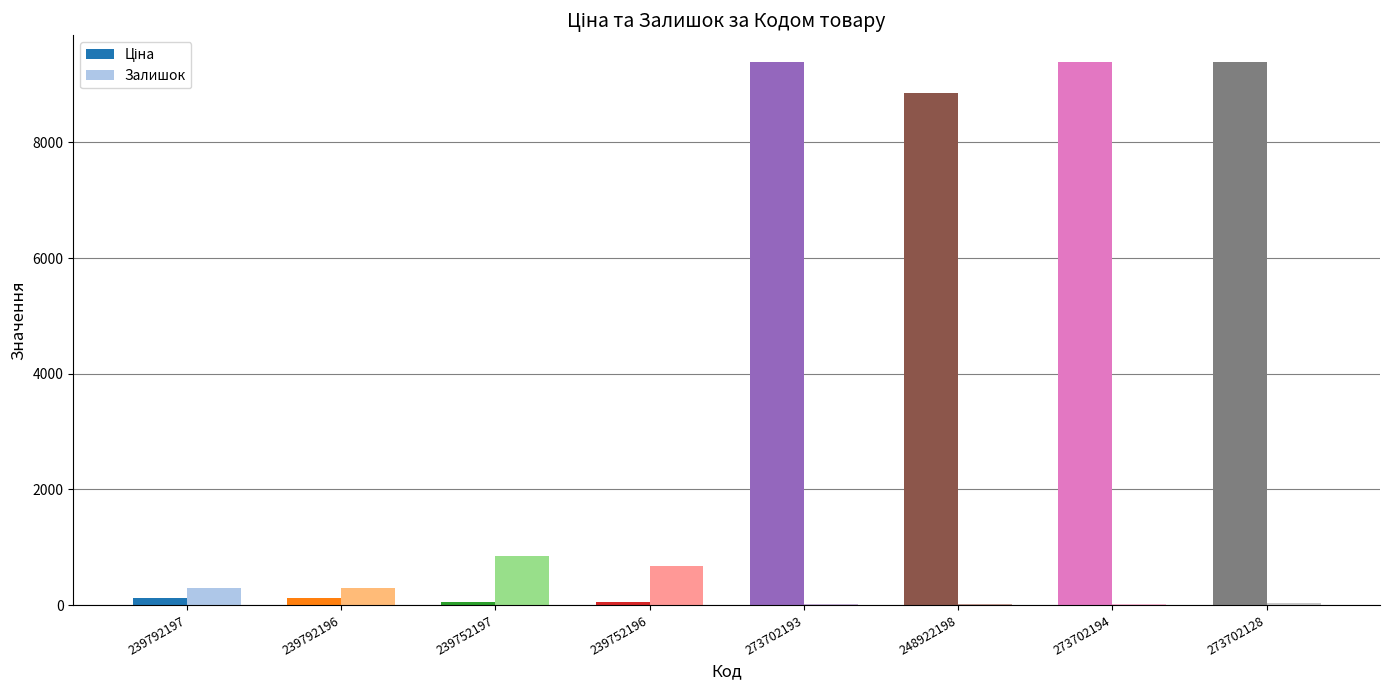

What is the sum of all Залишок values?

2188.0